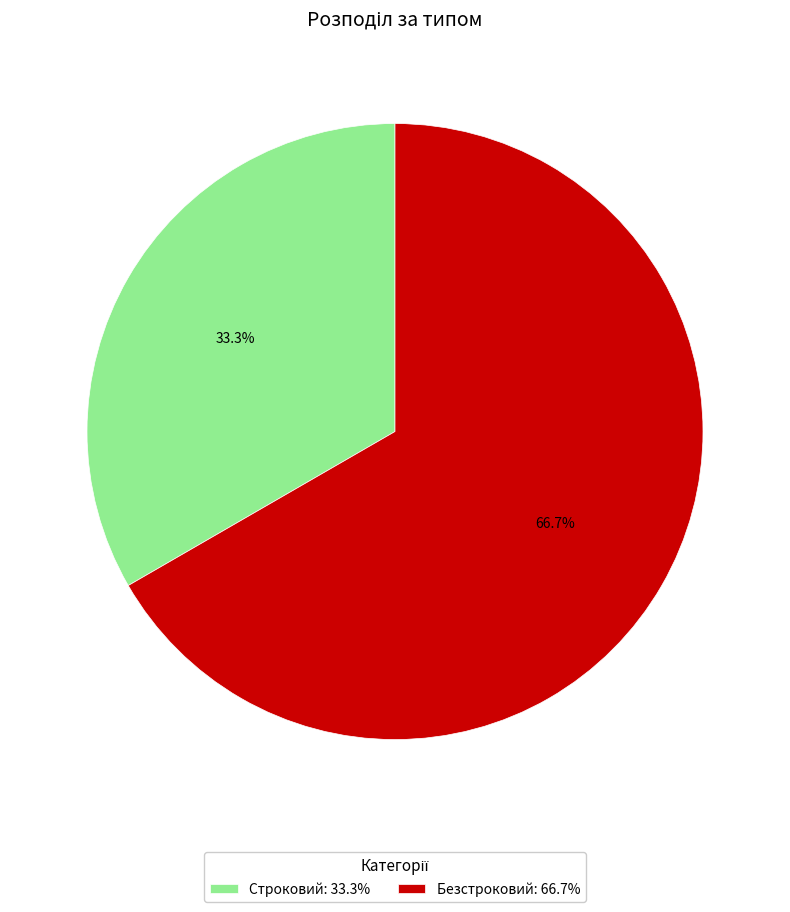

True or false: Строковий accounts for 33% of the total.

True